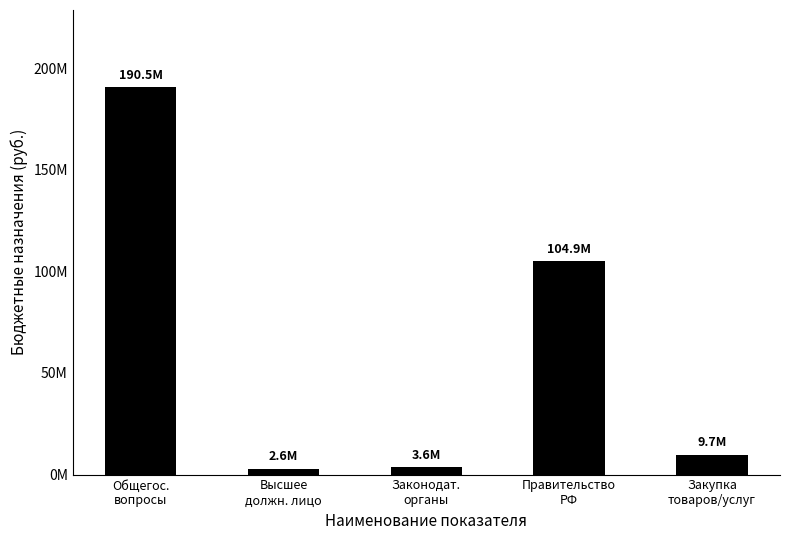

Is it true that the value at Высшее
должн. лицо is 2637587.2?

True